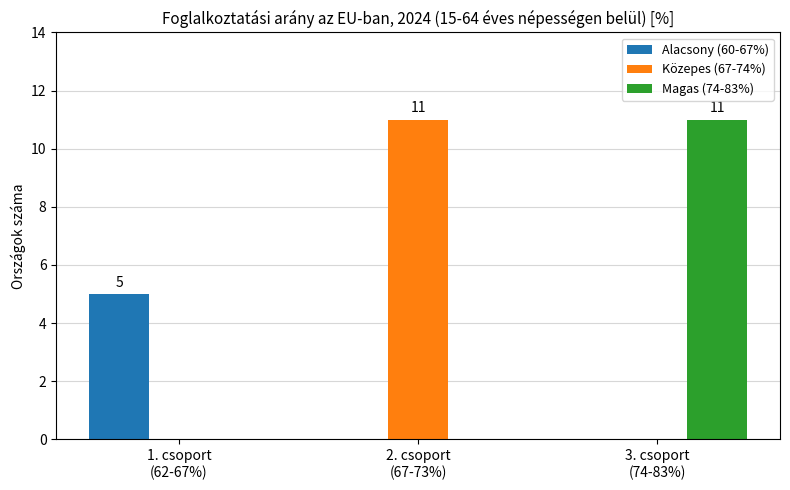

Reading right to left, list all the values displayed in this chart.

Alacsony (60-67%): 3. csoport
(74-83%)=0	2. csoport
(67-73%)=0	1. csoport
(62-67%)=5
Közepes (67-74%): 3. csoport
(74-83%)=0	2. csoport
(67-73%)=11	1. csoport
(62-67%)=0
Magas (74-83%): 3. csoport
(74-83%)=11	2. csoport
(67-73%)=0	1. csoport
(62-67%)=0